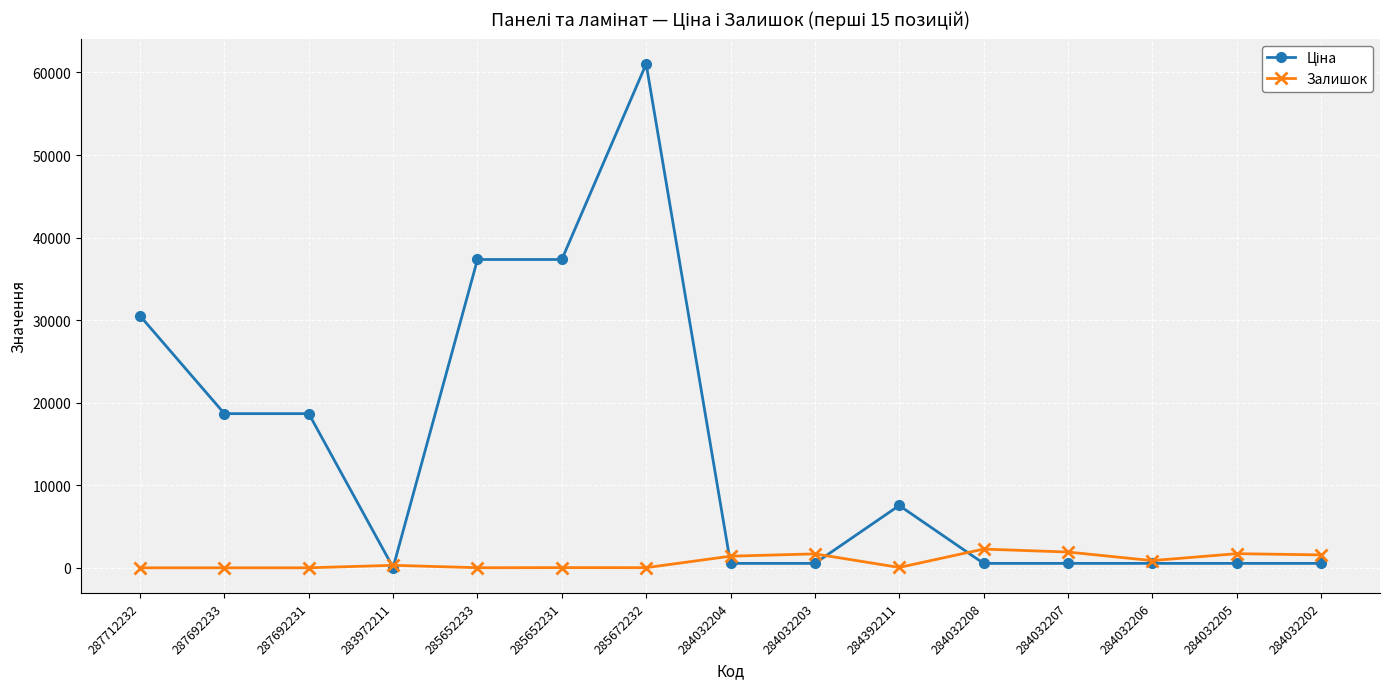

How many categories are shown in the chart?

15